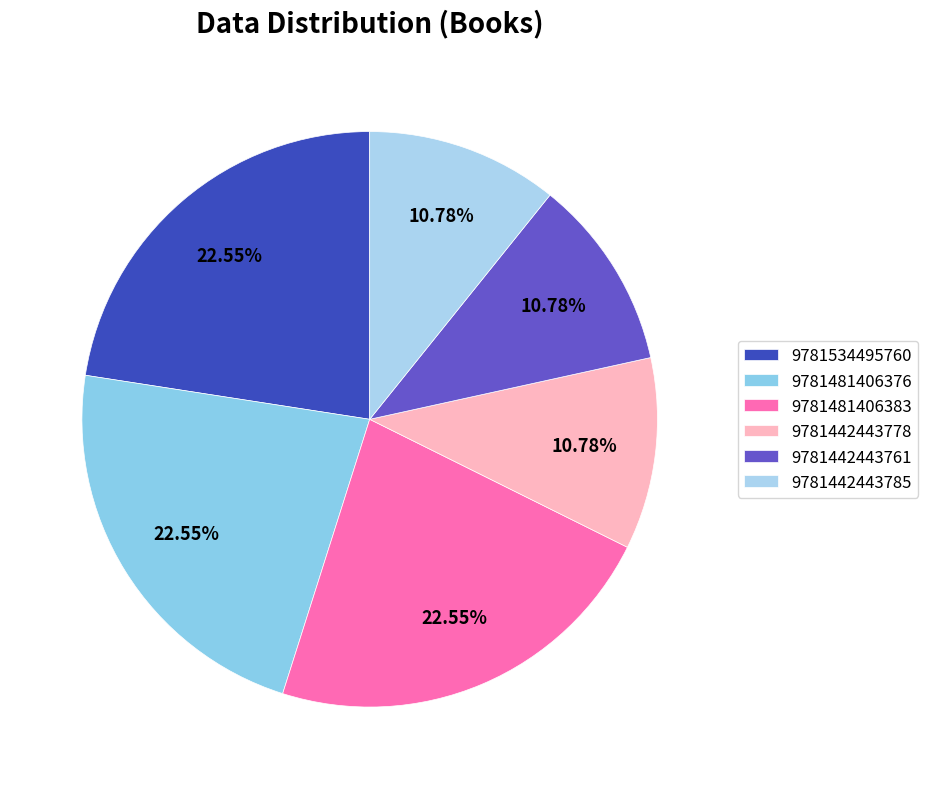

To the nearest percent, what is the combined percentage of 9781534495760 and 9781442443785?

33%